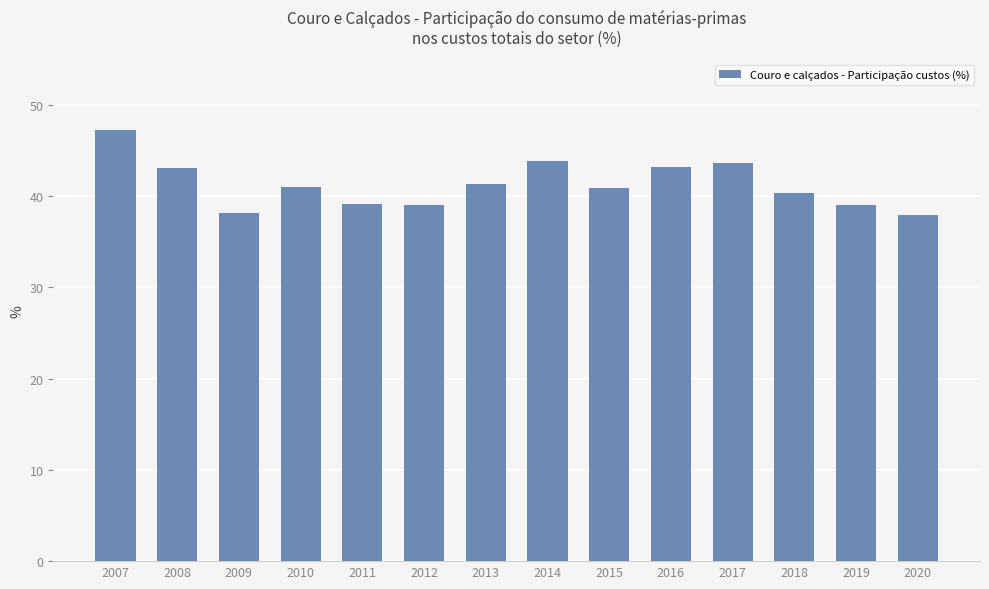

What is the sum of the values at 2008 and 2007?

90.4